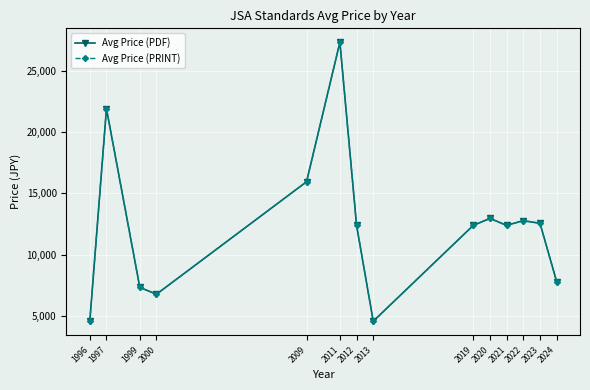

What is the value of the Avg Price (PRINT) point at the 8th from the left?

4600.0